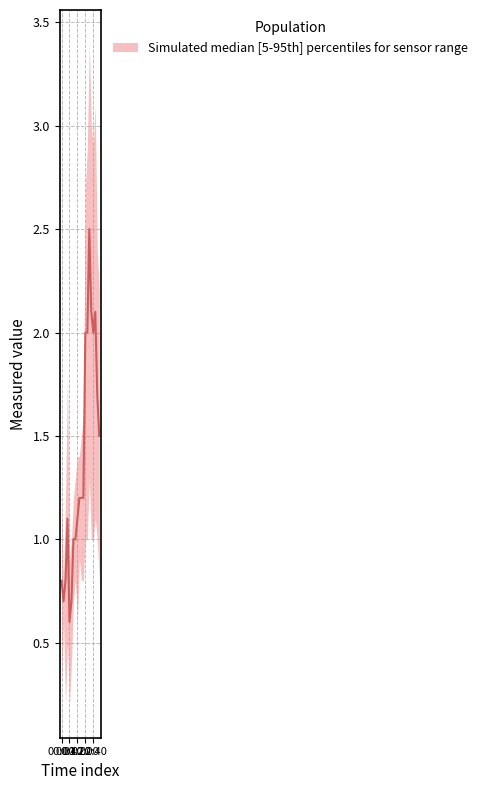

Which category has the lowest value across all series?

2012/11/26 00:20